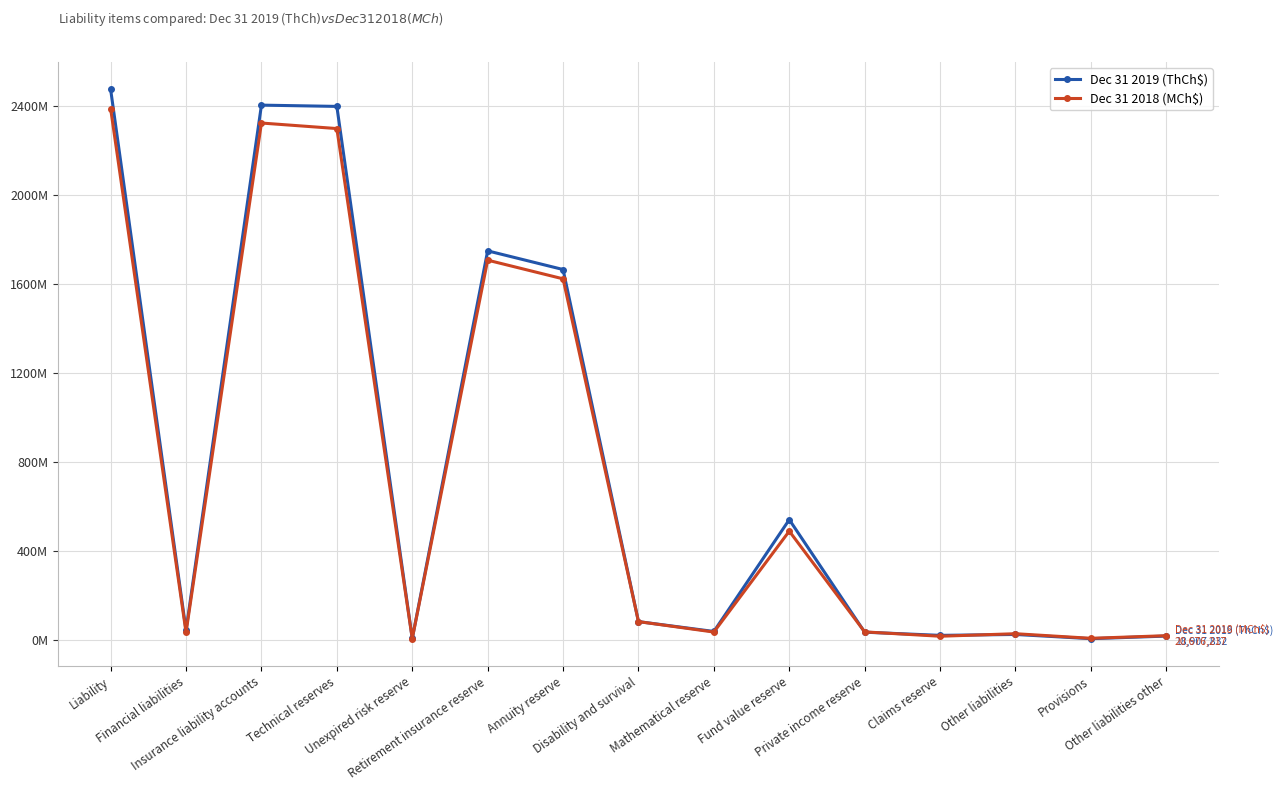

At Provisions, list the series in order from smallest to largest.

Dec 31 2019 (ThCh$), Dec 31 2018 (MCh$)